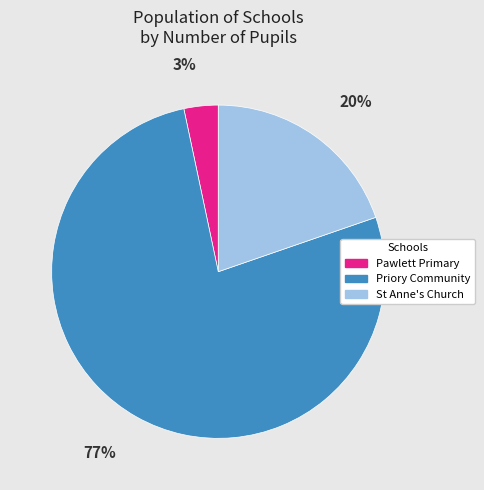

Does any single category account for the majority?

Yes